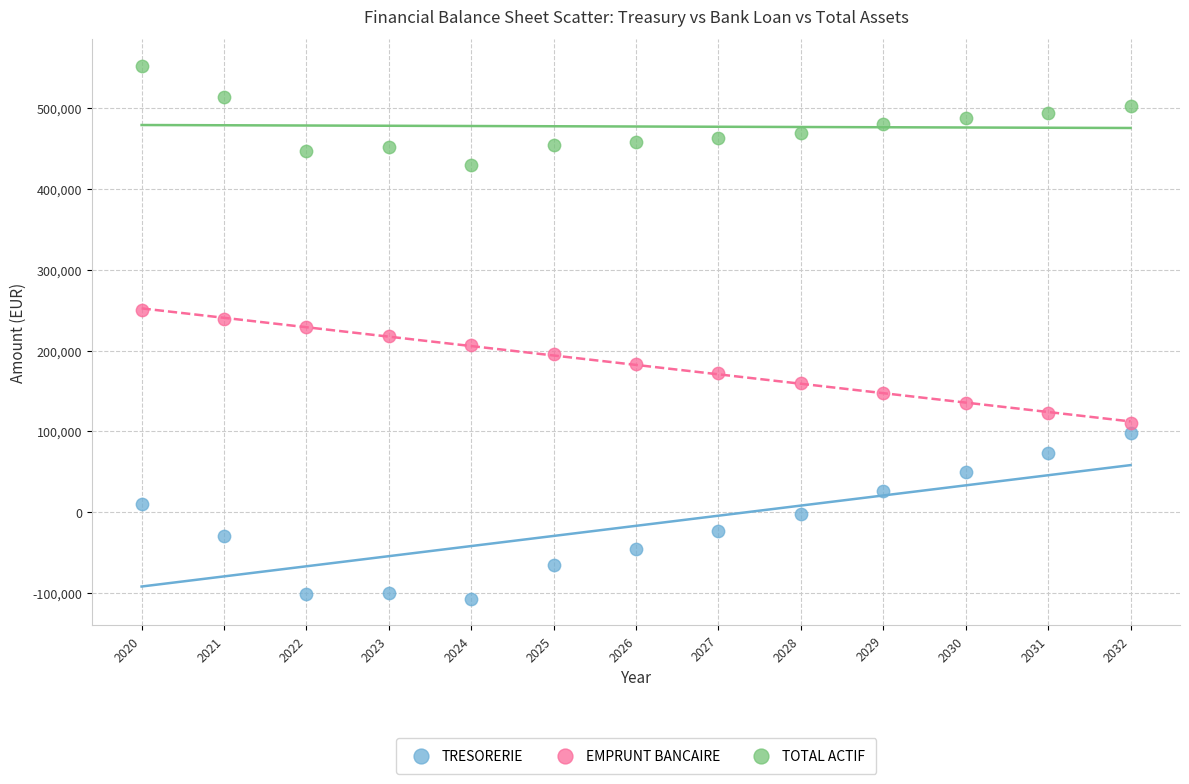

What is the X range (max minus min) for the scatter plot?

12.0